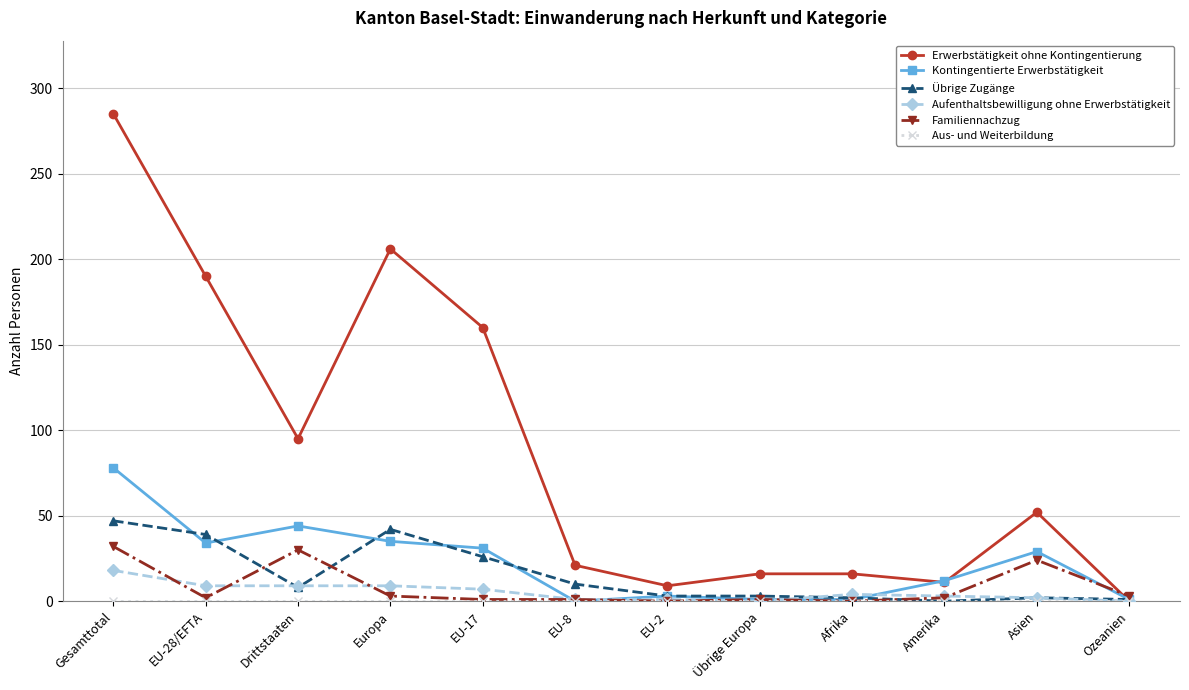

What is the difference between the second highest and second lowest values in the Aufenthaltsbewilligung ohne Erwerbstätigkeit series?

9